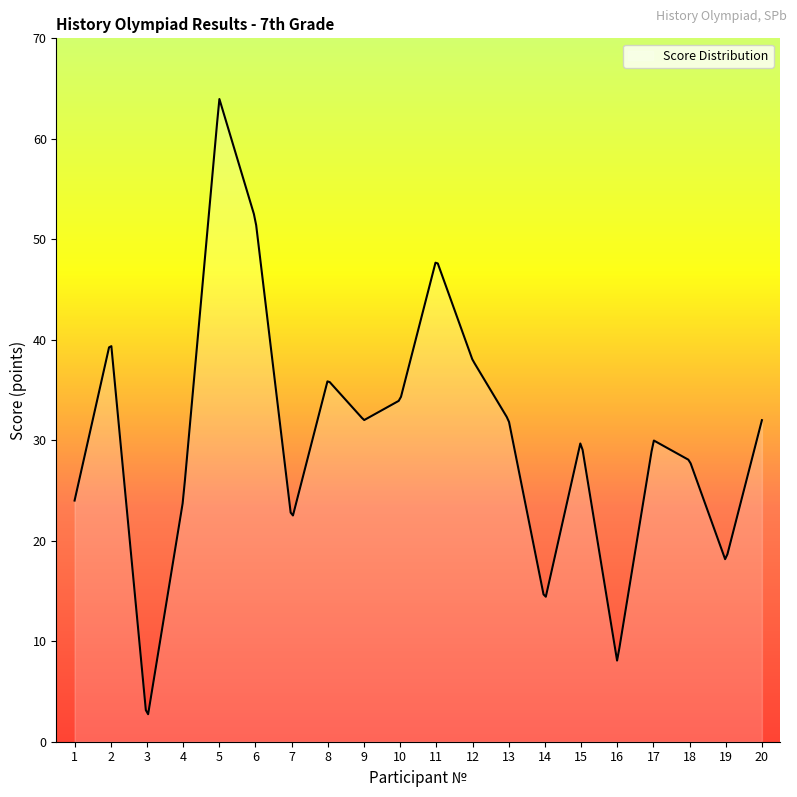

What is the smallest value displayed?

2.7